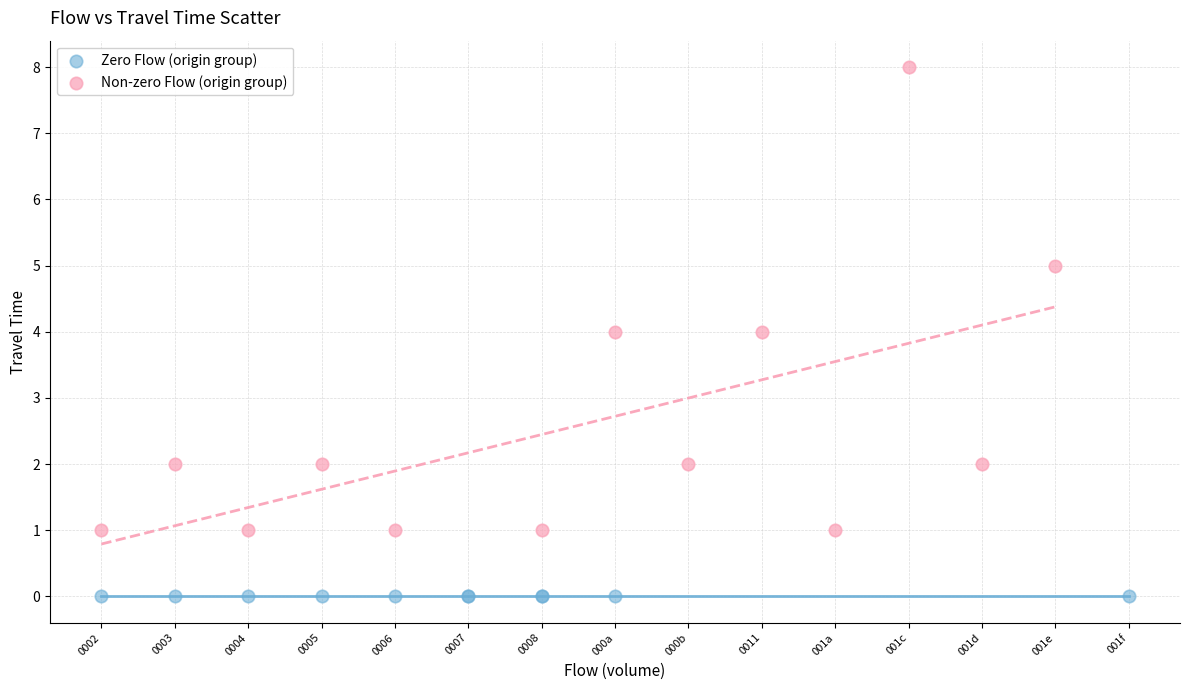

Which series contains the lowest Y value?

Zero Flow (origin group)